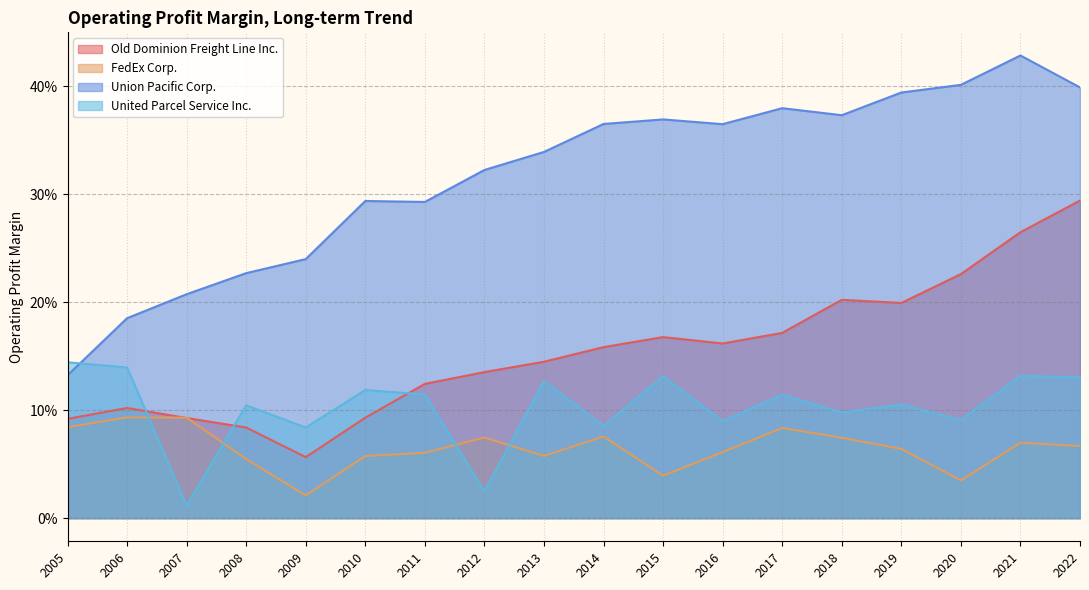

True or false: FedEx Corp. has a value of 0.1 at 2006.

True